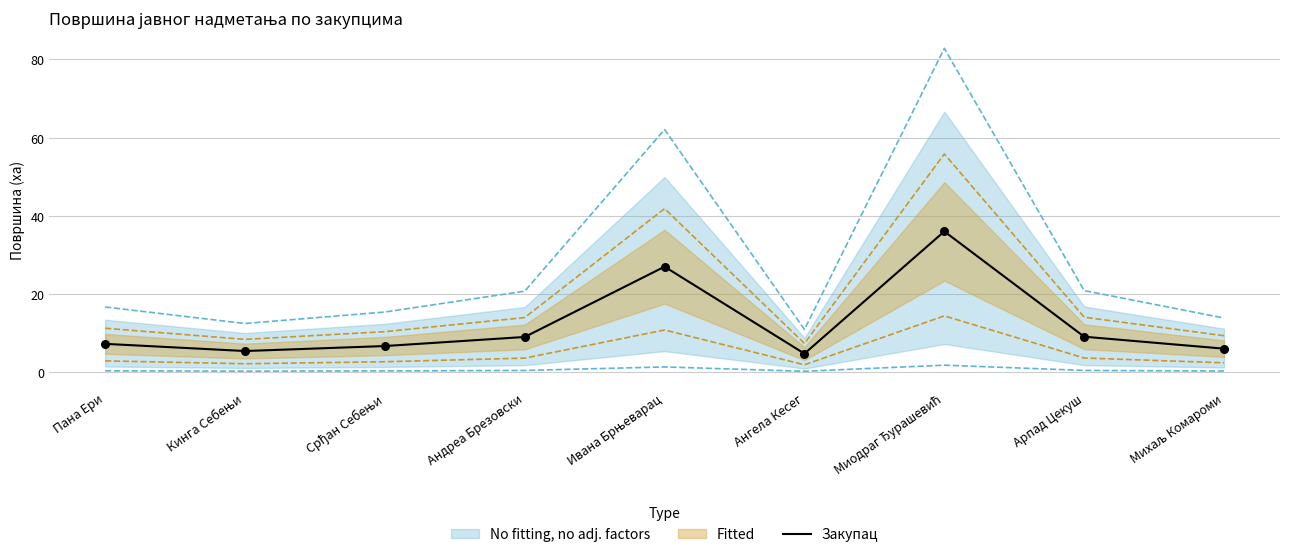

Between Кинга Себењи and Пана Ери, which is larger?

Пана Ери